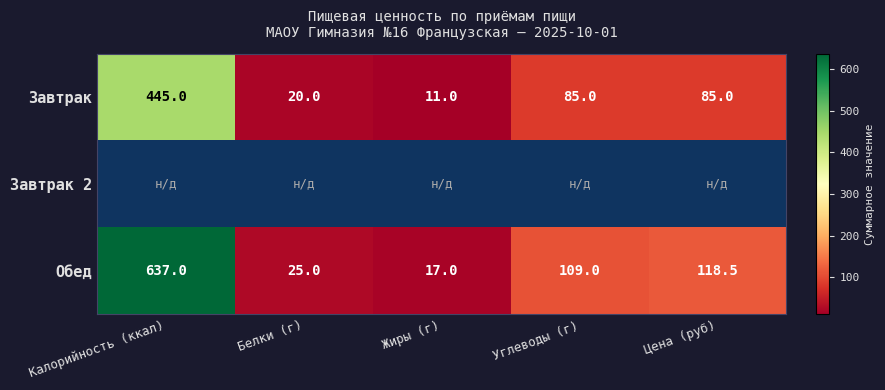

Which category has the lowest value in the Завтрак series?

Жиры (г)